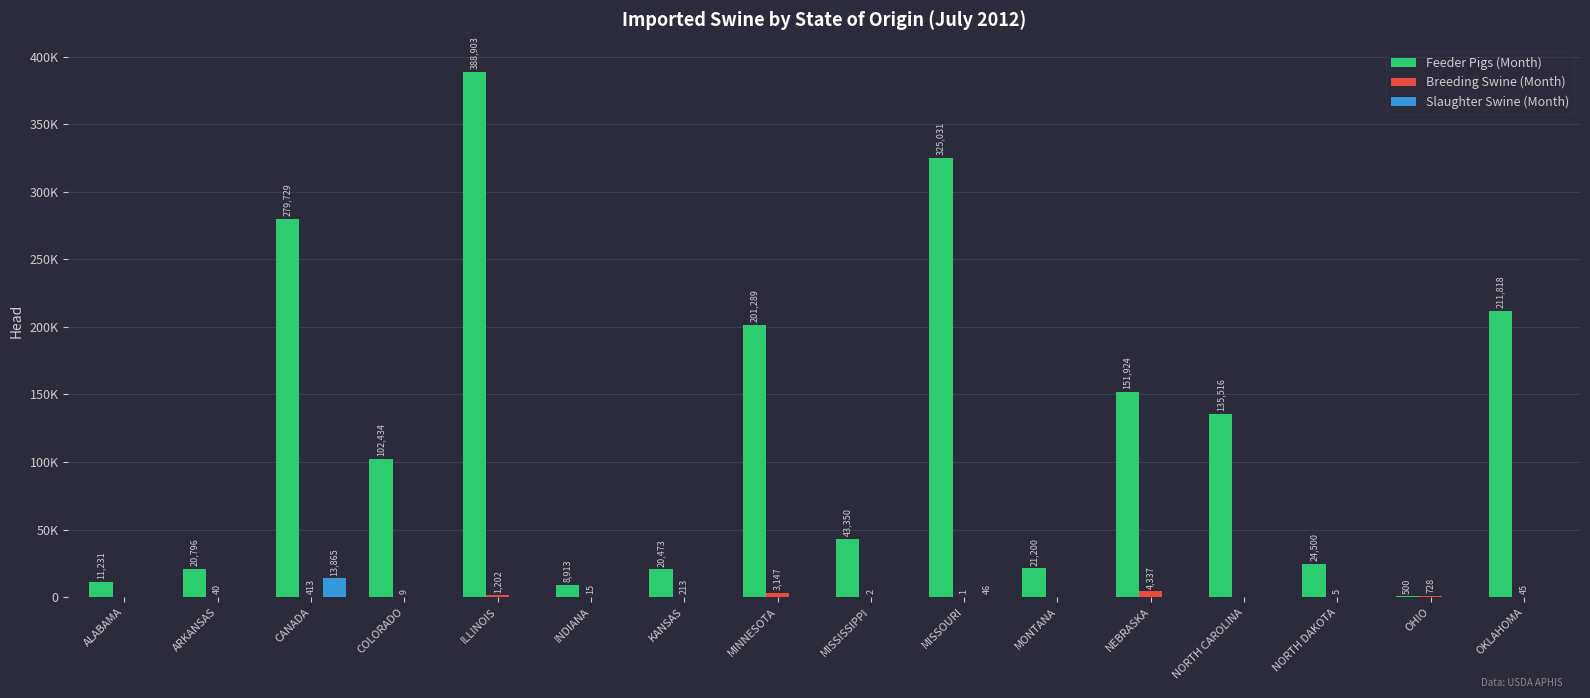

What is the difference between the second highest and minimum values in the Feeder Pigs (Month) series?

324531